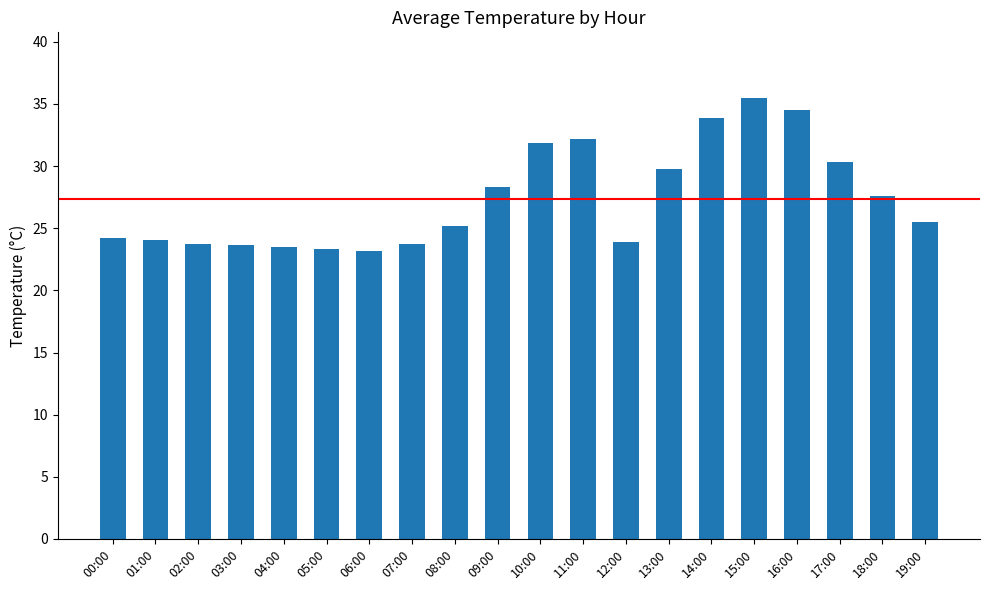

The value at 15:00 is 12.1. True or false?

False